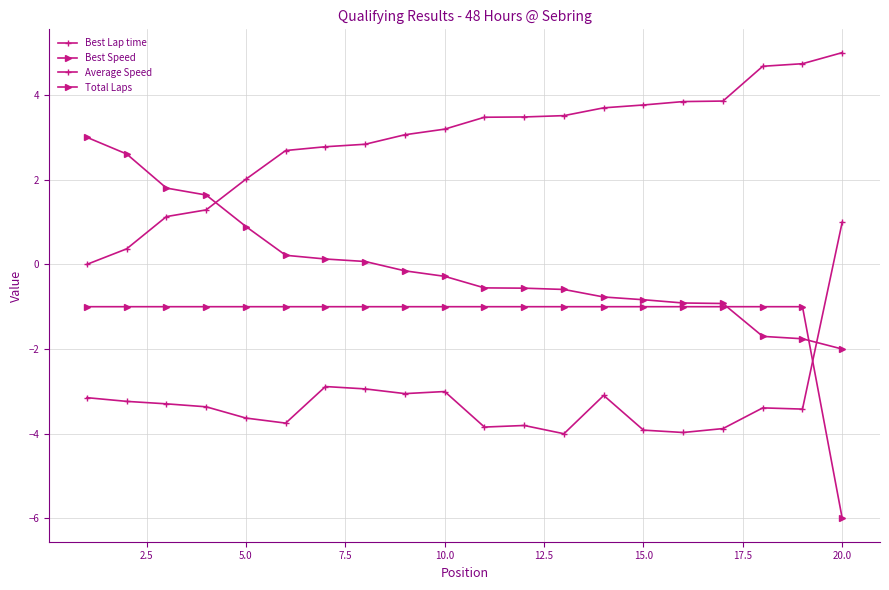

How many lines are shown in the chart?

4